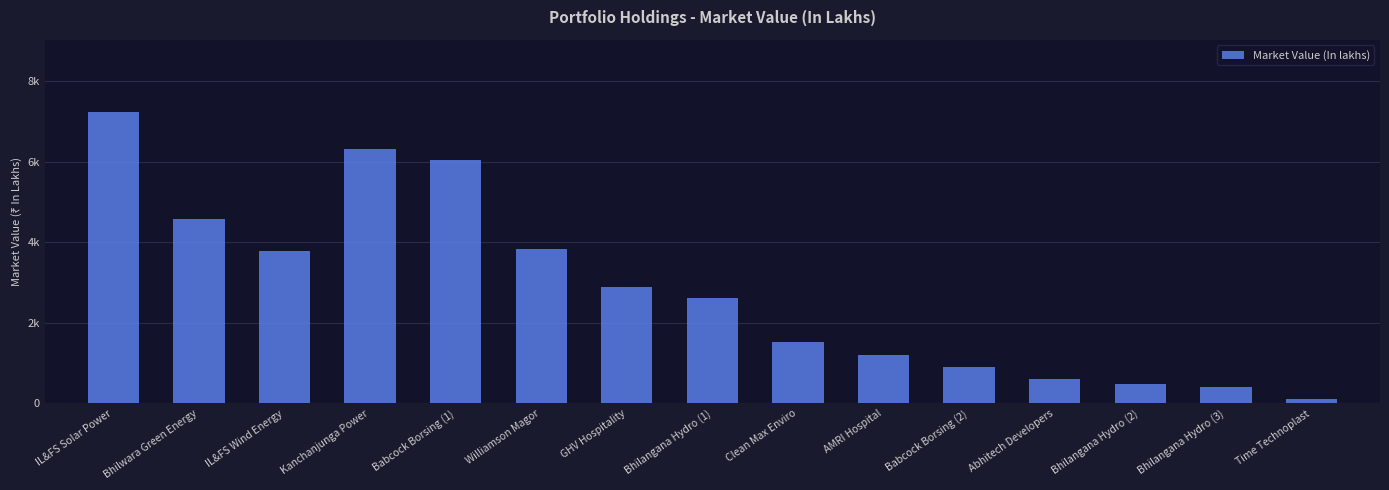

True or false: the data shows 3842.2 at Williamson Magor.

True